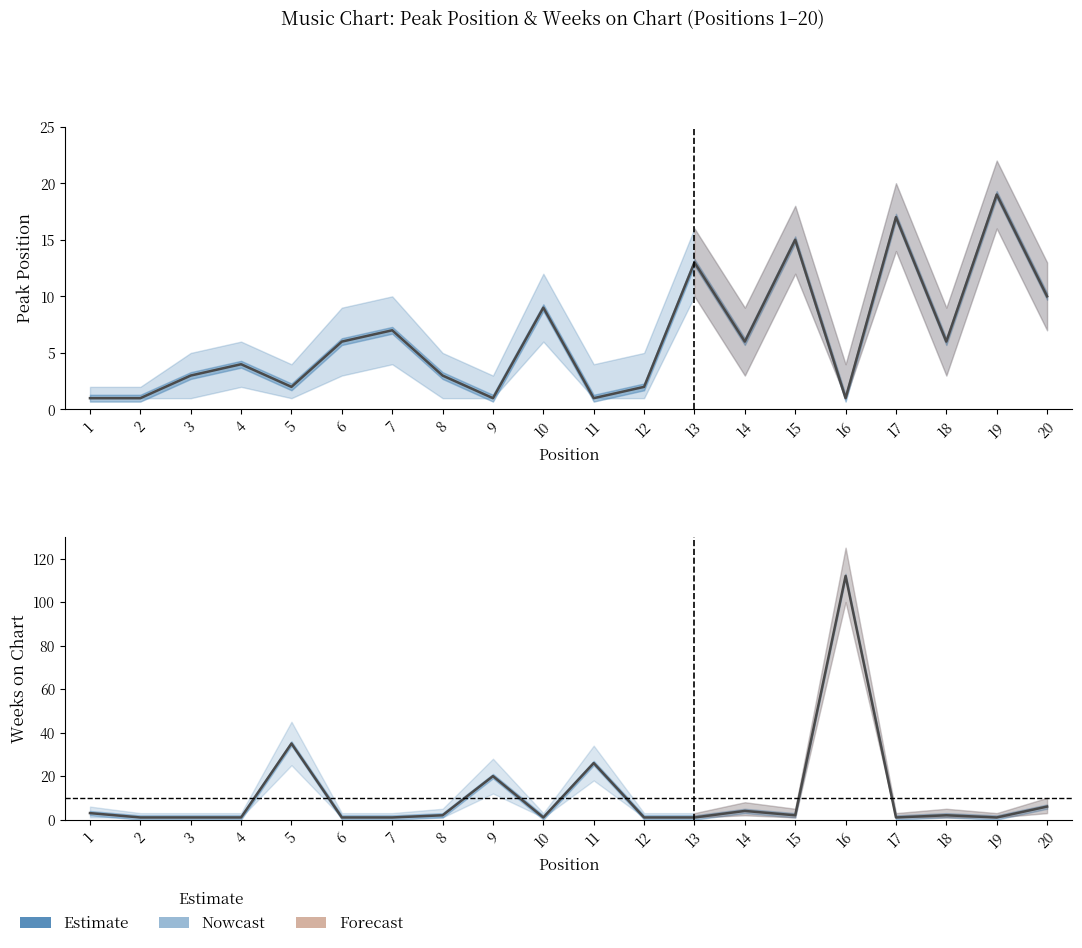

Reading left to right, what are all the values shown in this chart?

Peak Position: 1=1	2=1	3=3	4=4	5=2	6=6	7=7	8=3	9=1	10=9	11=1	12=2	13=13	14=6	15=15	16=1	17=17	18=6	19=19	20=10
Weeks on Chart: 1=3	2=1	3=1	4=1	5=35	6=1	7=1	8=2	9=20	10=1	11=26	12=1	13=1	14=4	15=2	16=112	17=1	18=2	19=1	20=6